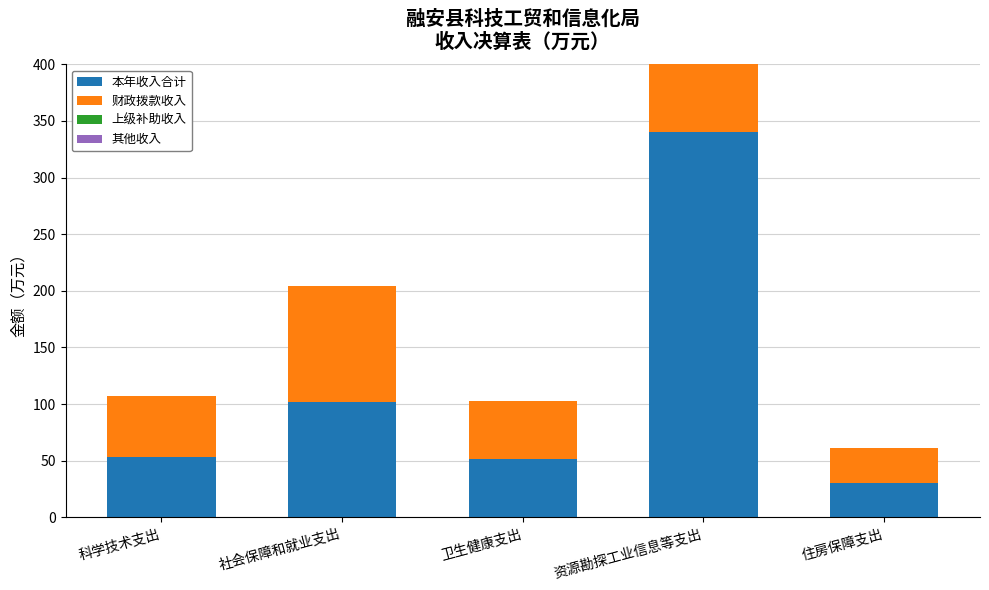

True or false: 本年收入合计 has a value of 102.2 at 社会保障和就业支出.

True